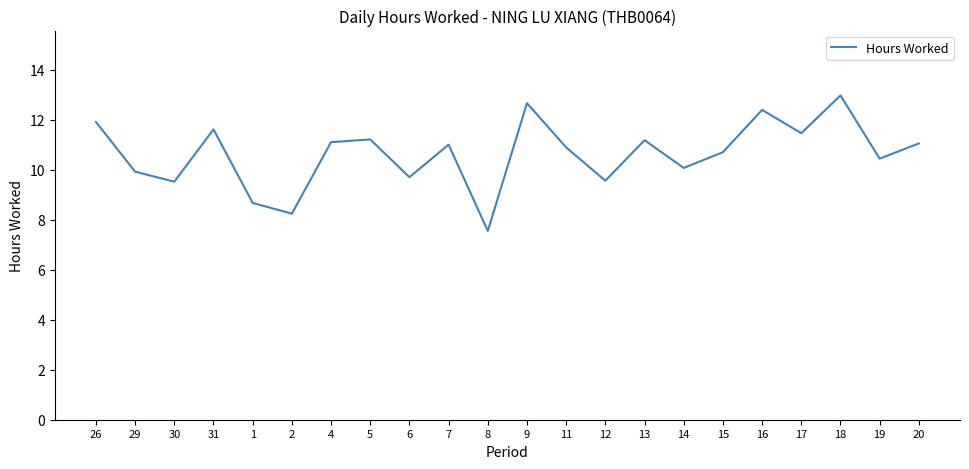

What is the ratio of the value at 16 to the value at 19?

1.2